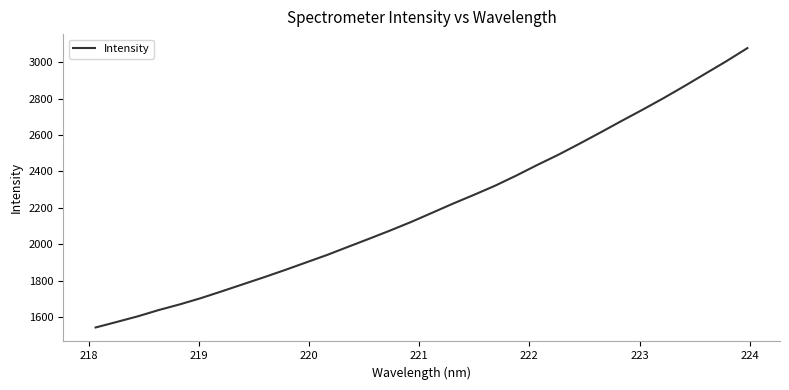

What is the greatest value displayed?

3077.0